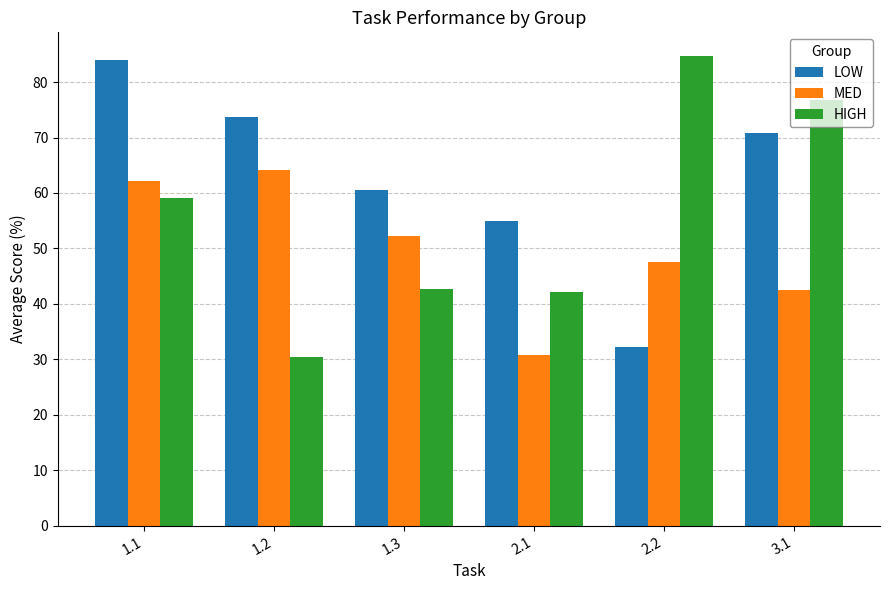

What is the difference between the MED values at 2.1 and 1.3?

21.4